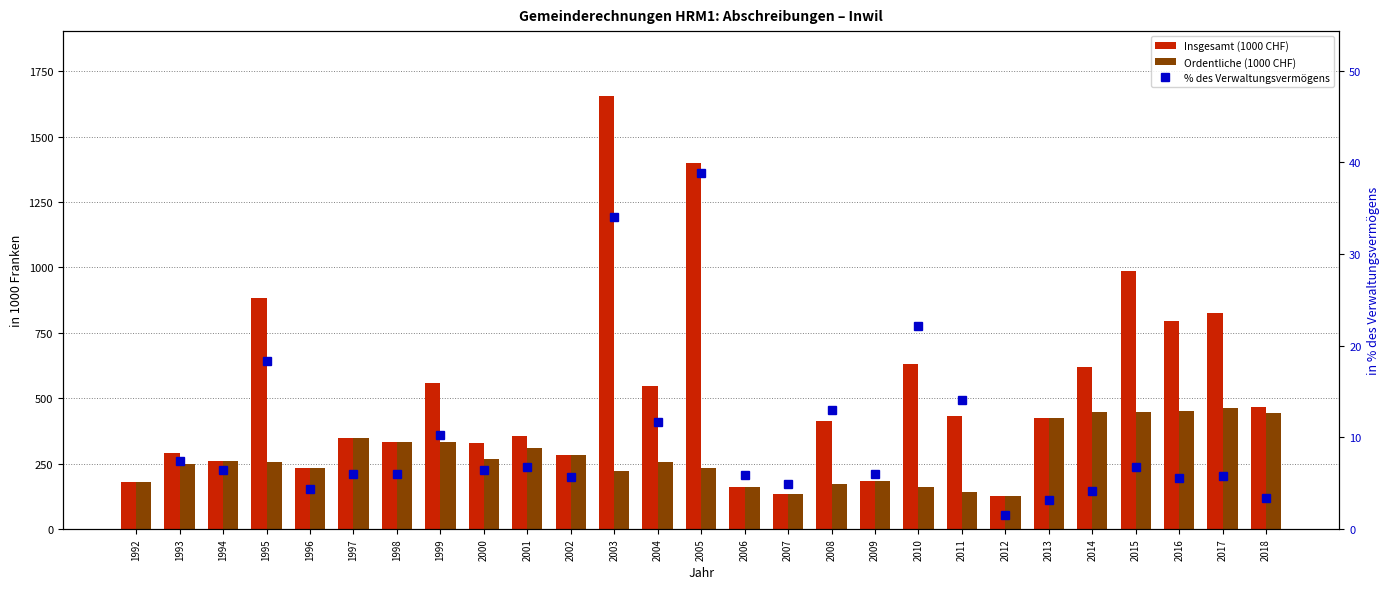

How many data points in % des Verwaltungsvermögens are less than 6?

10